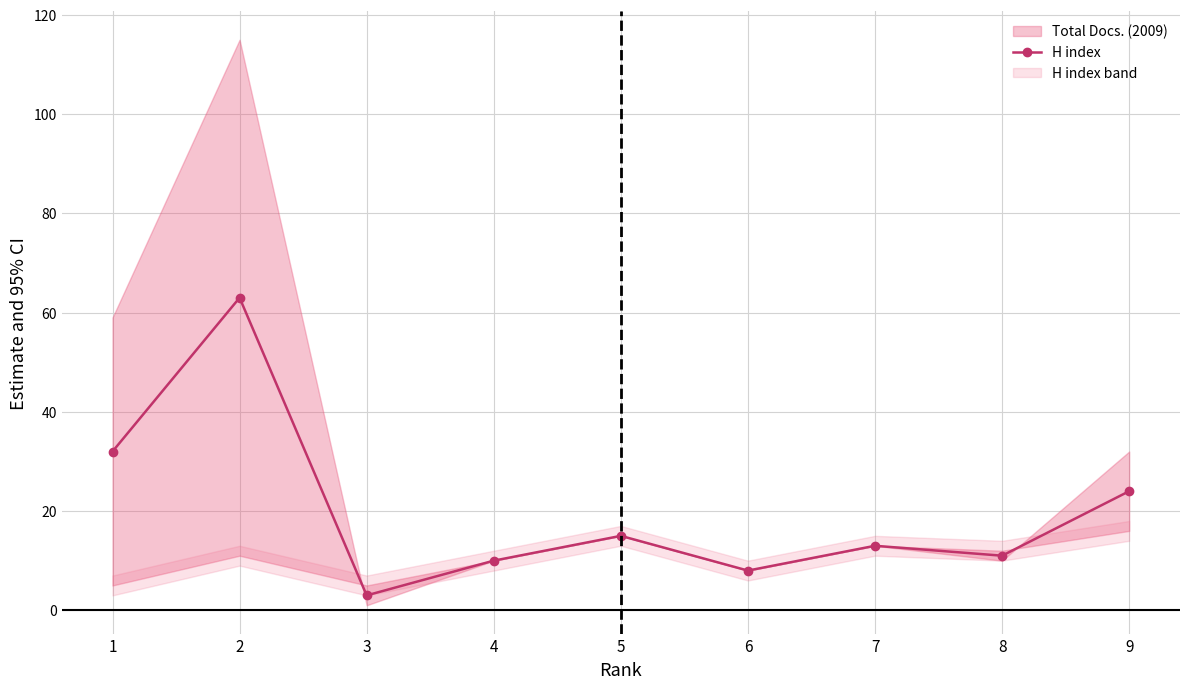

Approximately how many times larger is the value at 8 compared to 6?

1.4